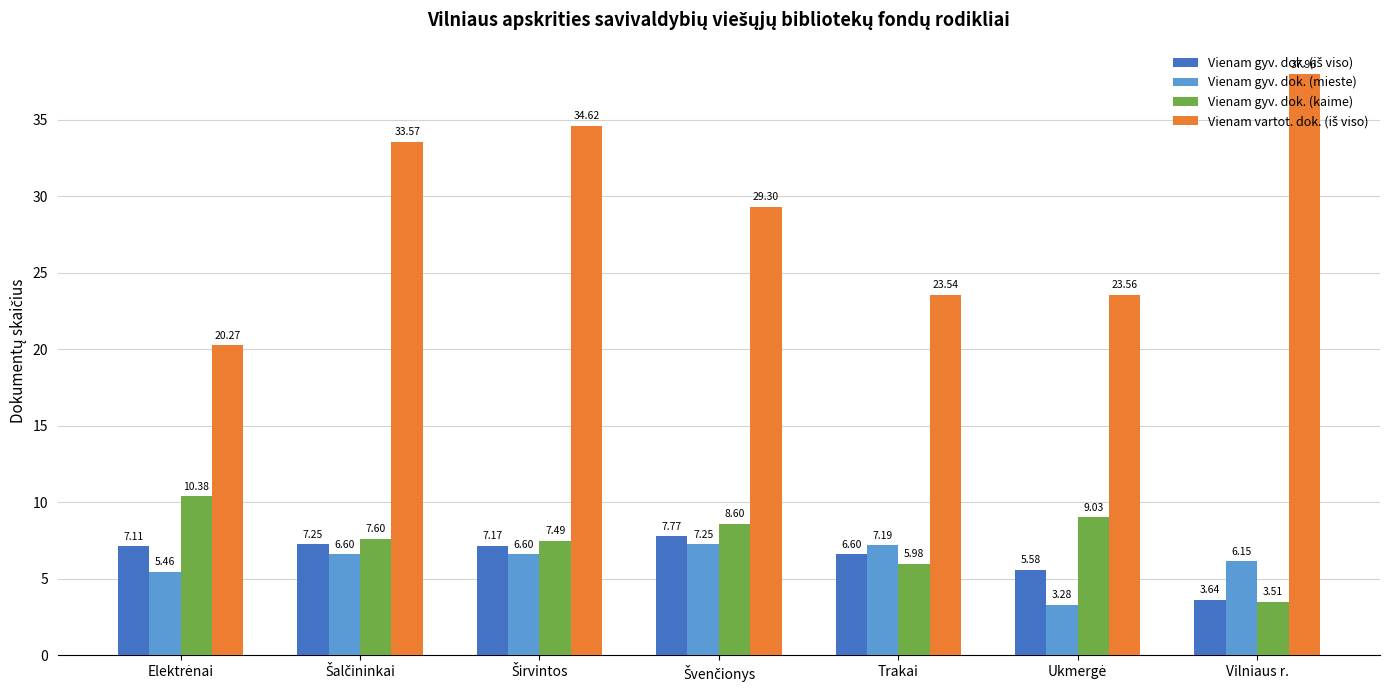

What is the total value across all series at Vilniaus r.?

51.3